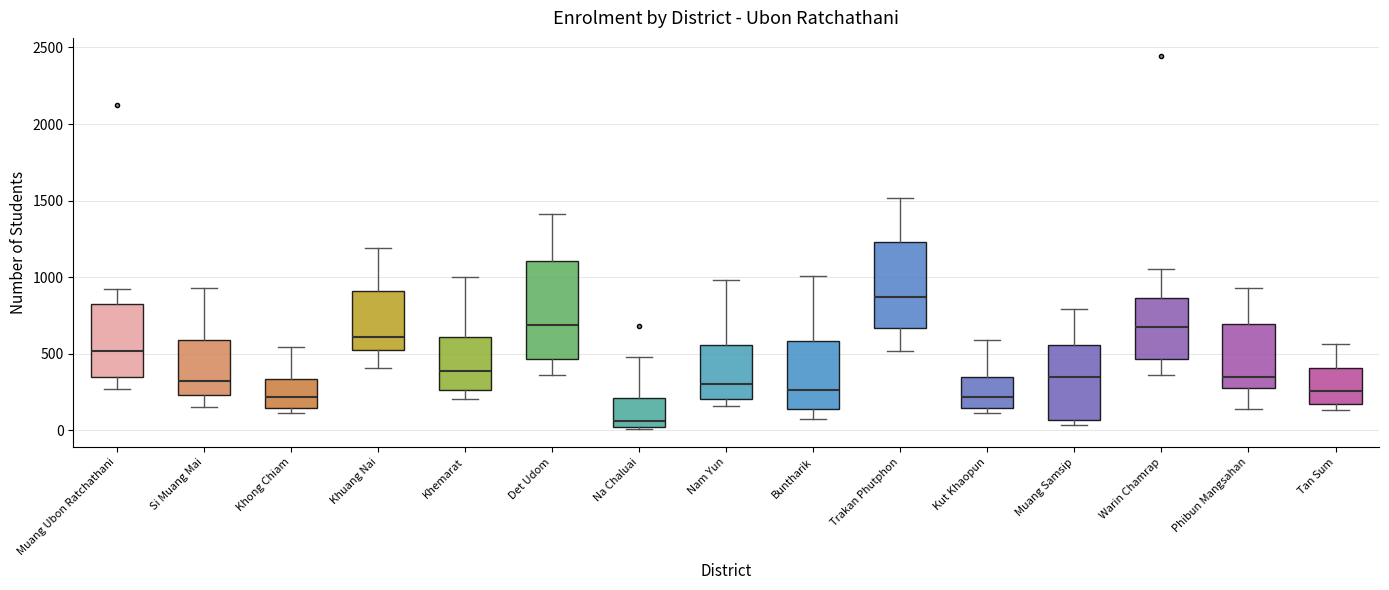

Which box's median line is the lowest?

Na Chaluai